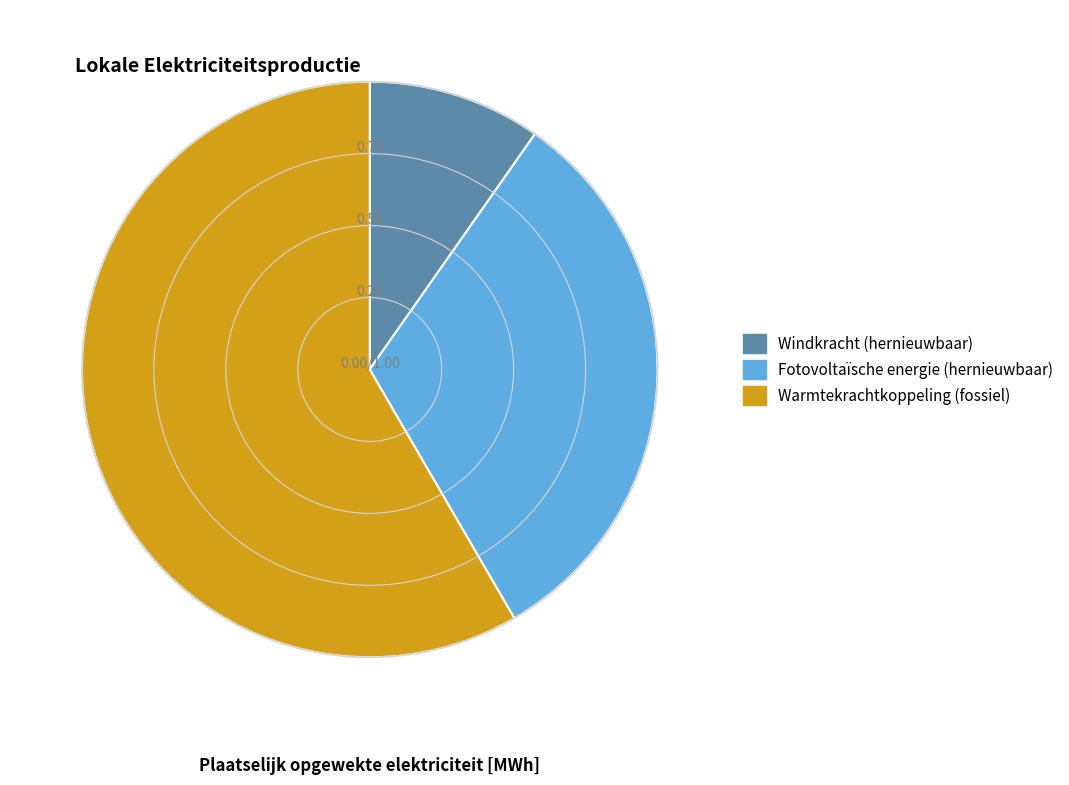

Is the sum of Windkracht (hernieuwbaar) and Warmtekrachtkoppeling (fossiel) greater than half?

Yes